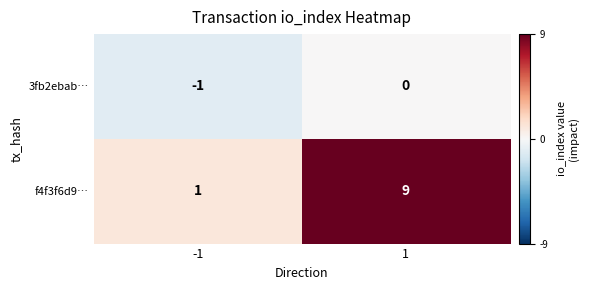

Reading left to right, what are all the values shown in this chart?

3fb2ebab…: -1	0
f4f3f6d9…: 1	9